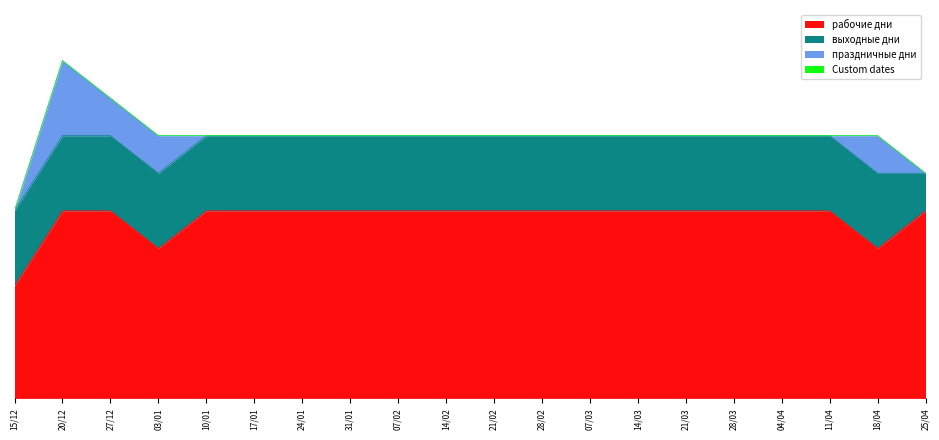

Which series has the largest total across all categories?

рабочие дни